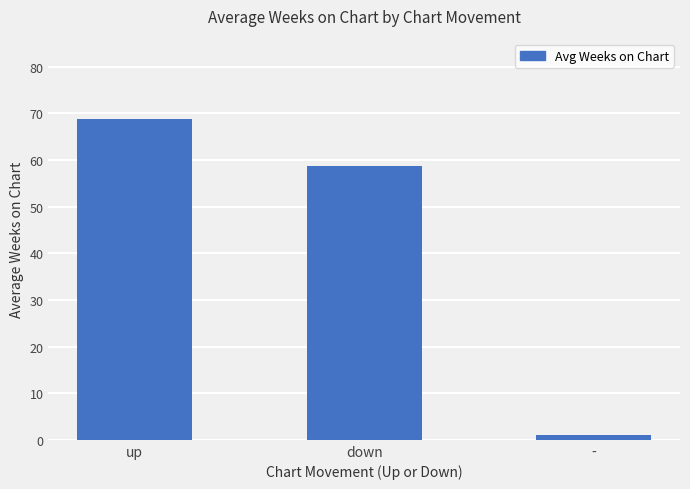

What is the maximum value shown in the chart?

68.8